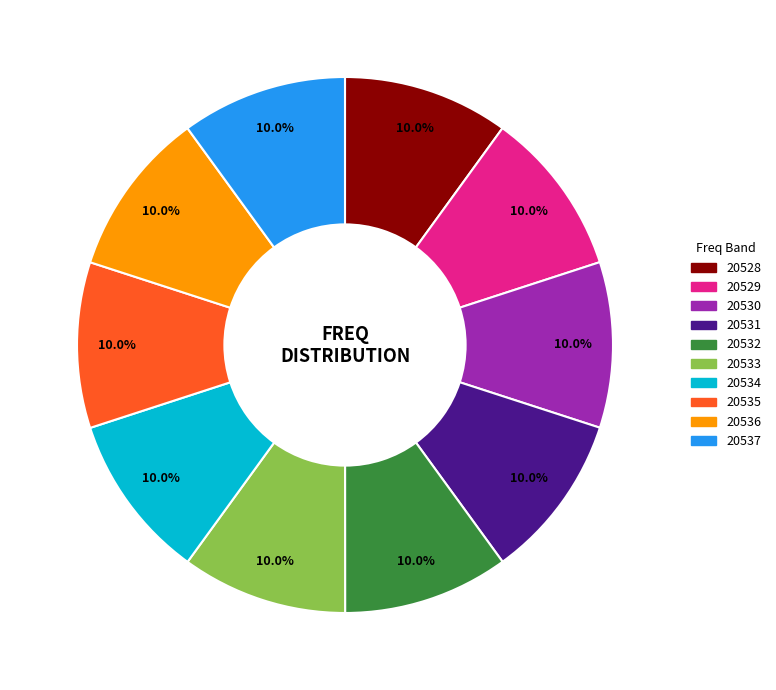

What is the ratio of the value at 20537 to the value at 20536?

1.0